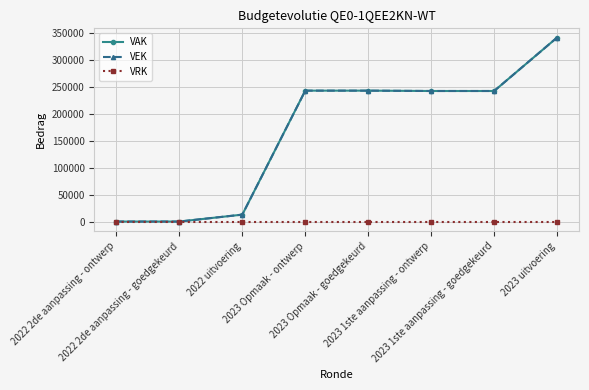

List the series in order of their peak value, lowest first.

VRK, VAK, VEK